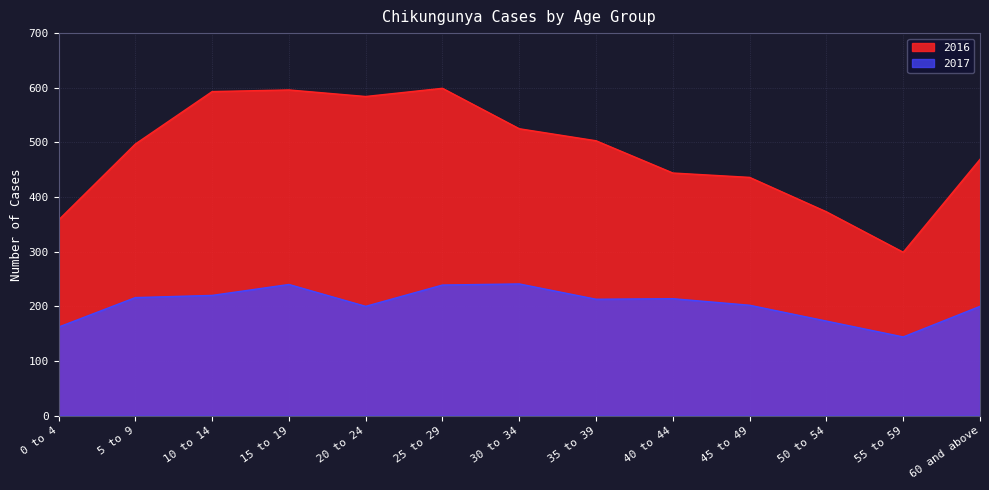

True or false: 2017 and 2016 cross at least once.

False